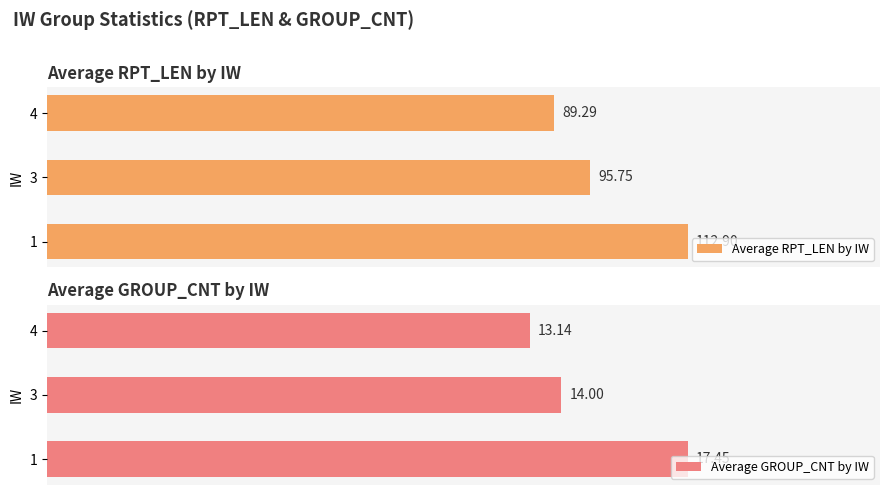

List the labels in order of Average GROUP_CNT by IW value, largest first.

1, 3, 4